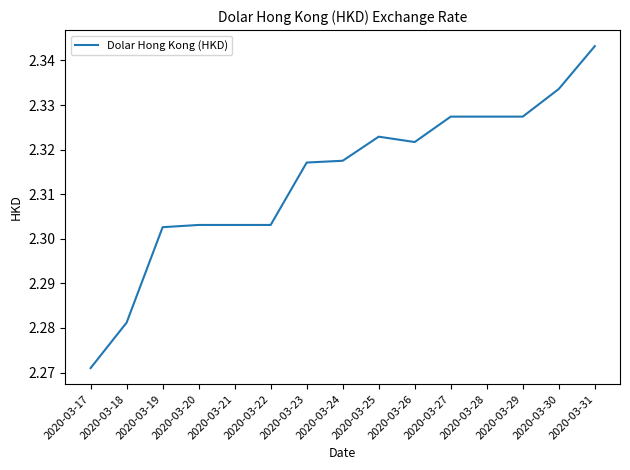

Which category has the highest value across all series?

2020-03-31